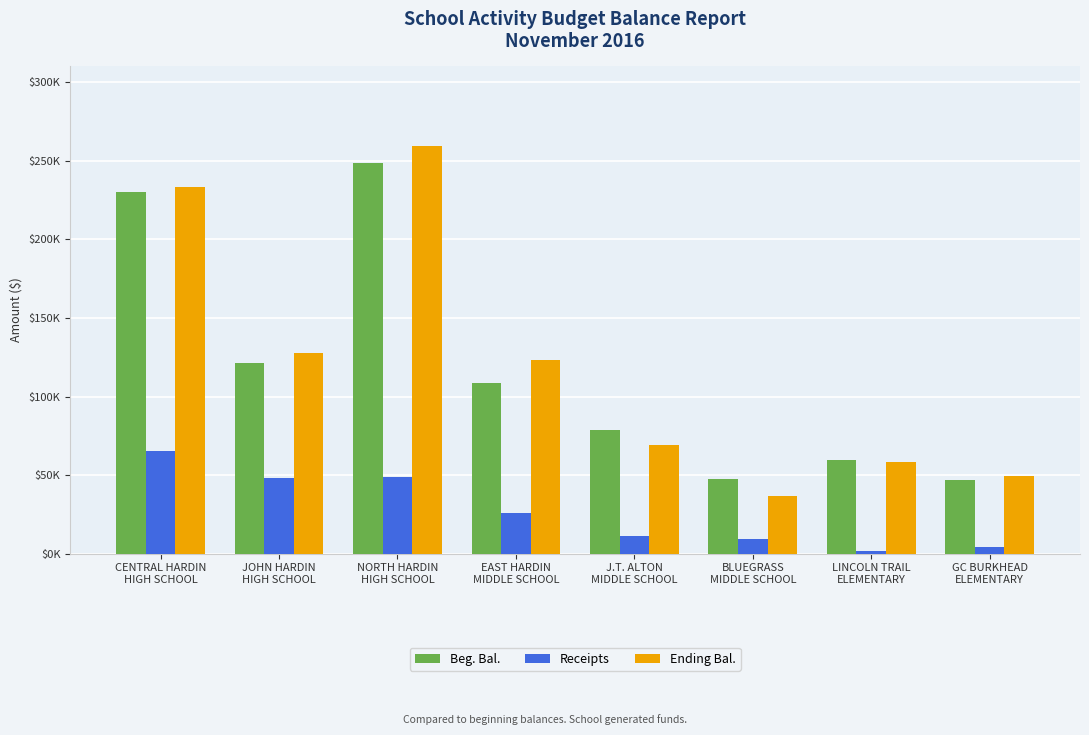

Which label corresponds to the smallest value in the chart?

LINCOLN TRAIL
ELEMENTARY